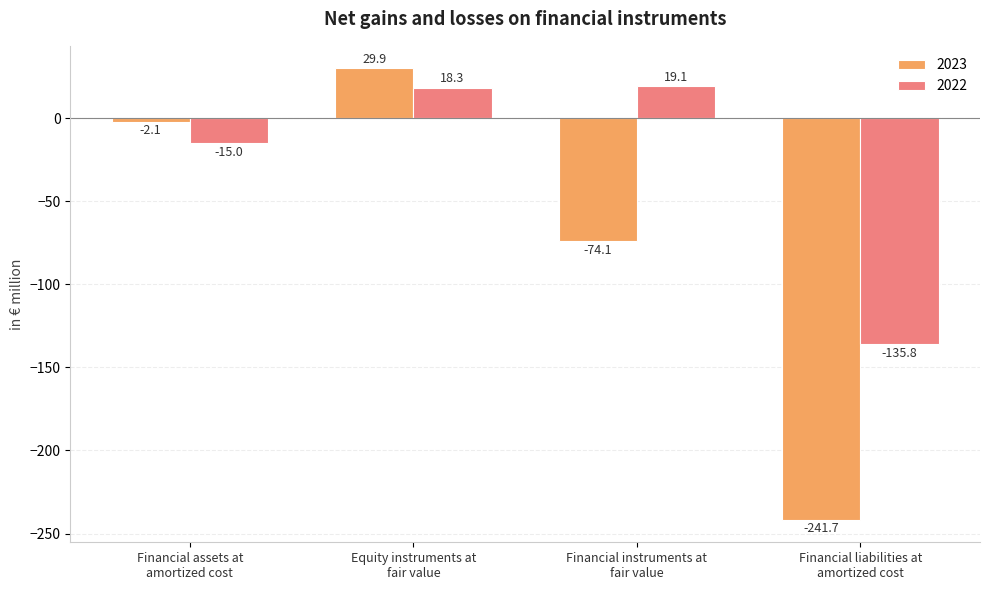

What is the label of the 3rd bar from the left?

Financial instruments at
fair value